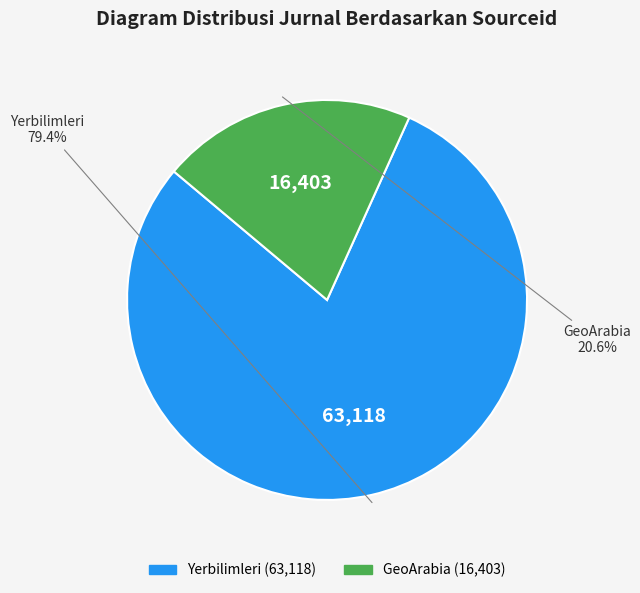

How many slices are in this pie chart?

2